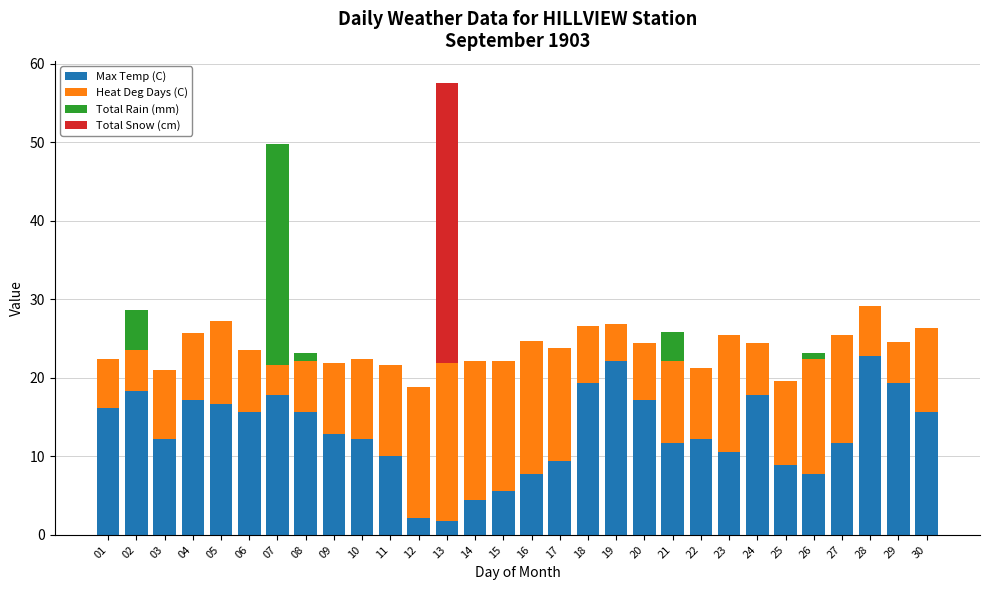

What is the total value across all series at 18?

26.6